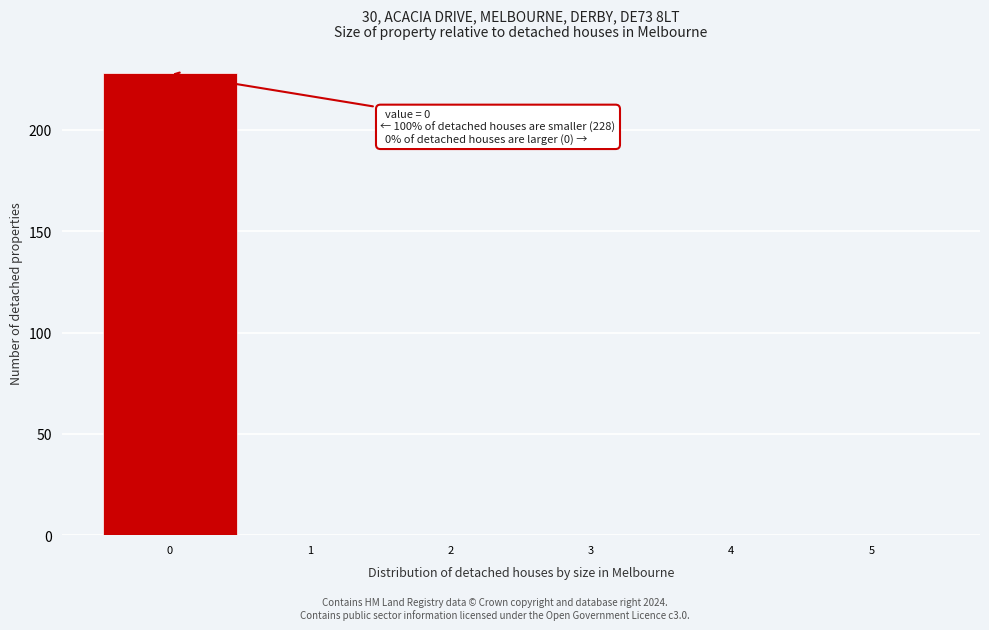

Over which range of the x-axis is the bar tallest?

-0.5 to 0.5